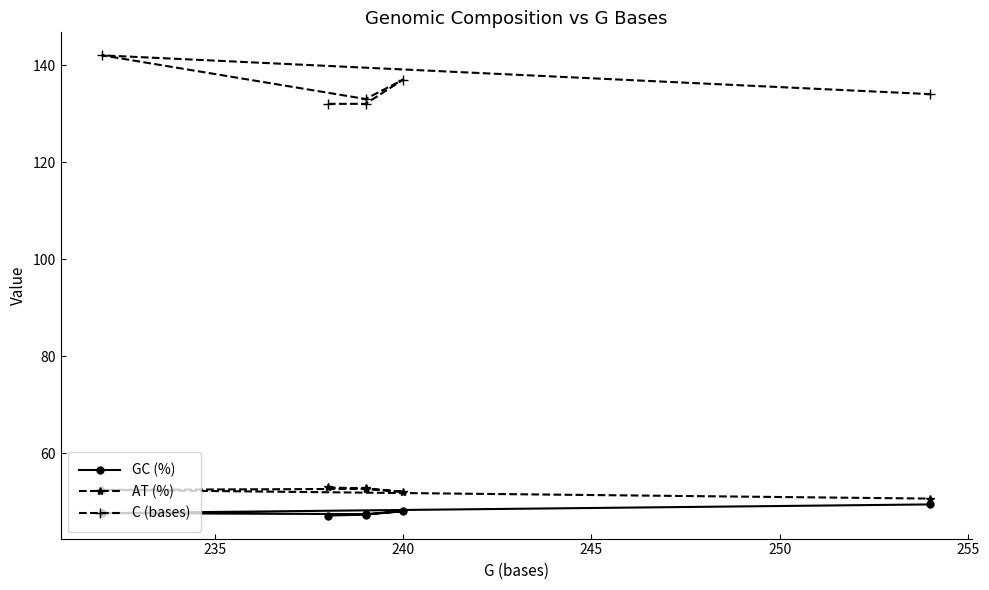

Count the number of data series in this chart.

3